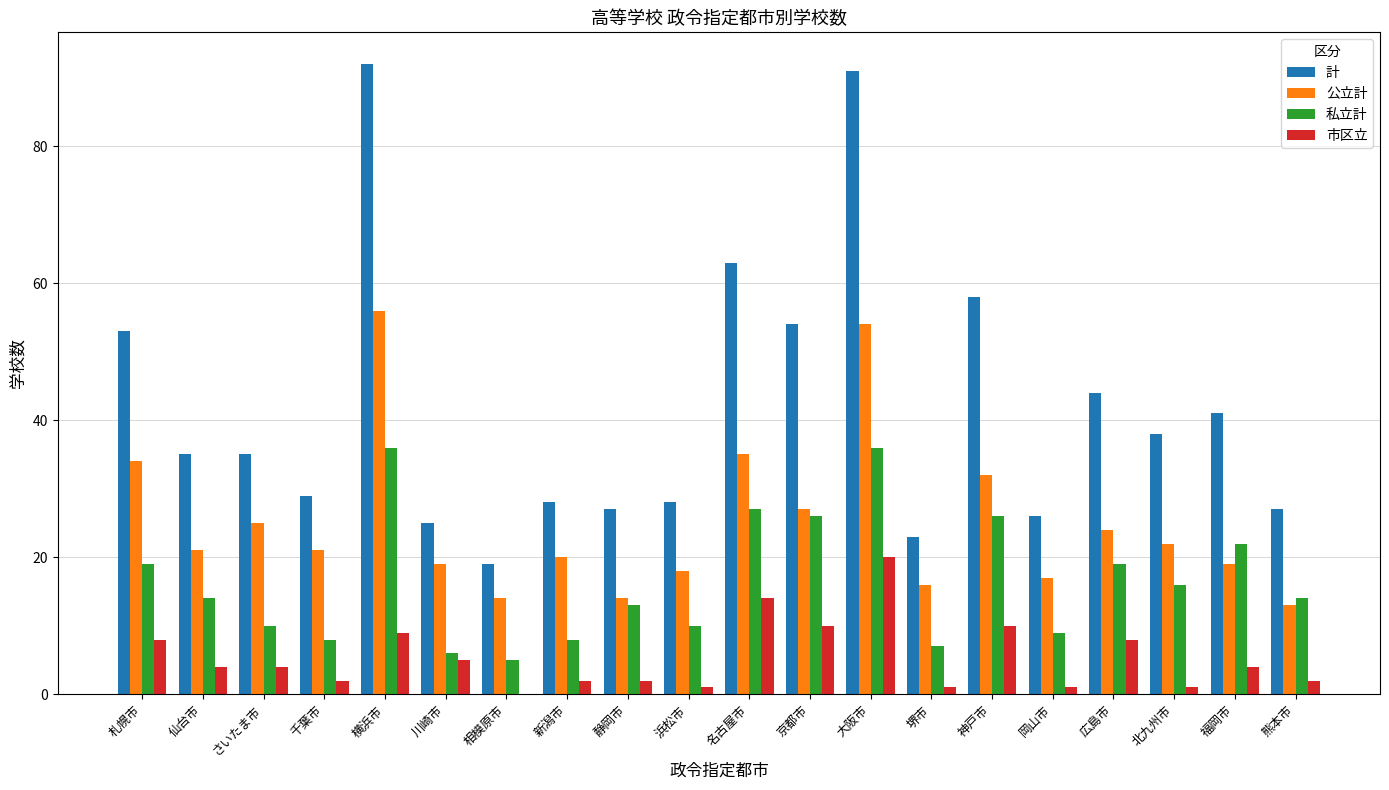

Which series changed the most between 大阪市 and 堺市?

計